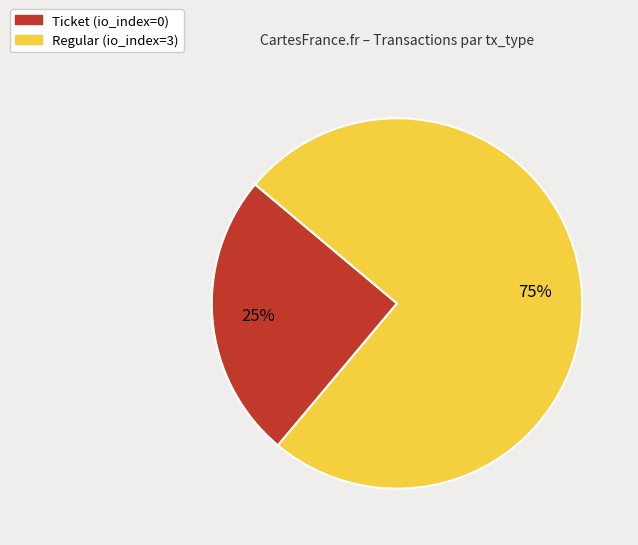

The Ticket slice represents 8% of the pie. True or false?

False